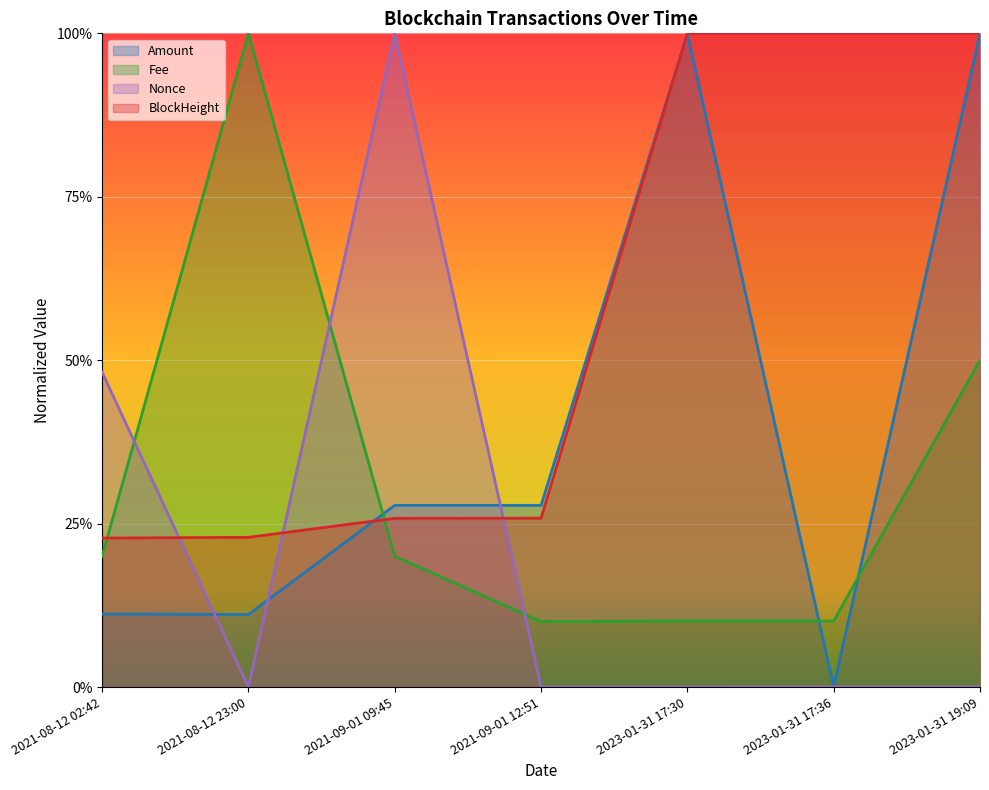

Which series has the widest spread of values?

Nonce